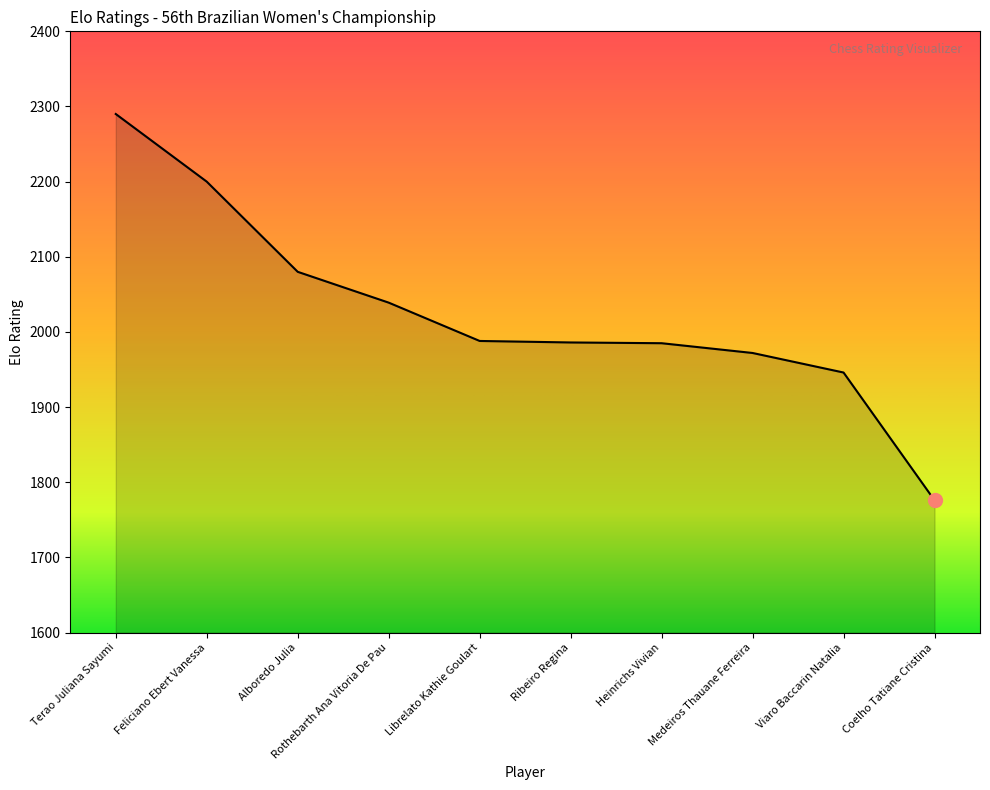

What position from the right is Ribeiro Regina?

5